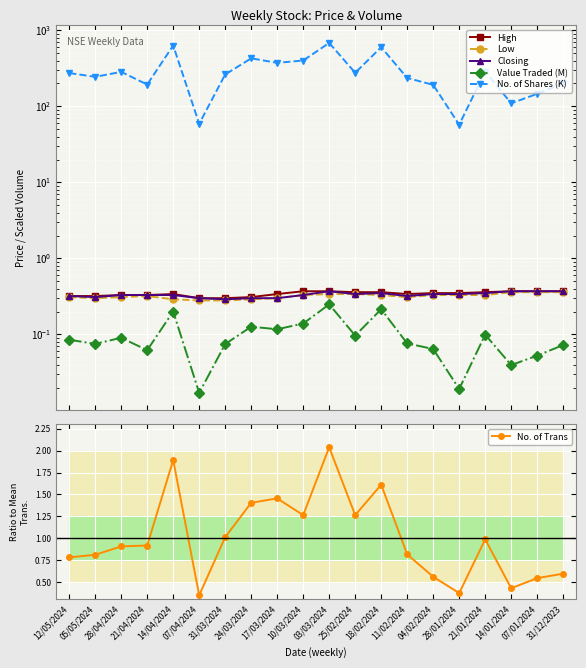

What value does the High series have at 18/02/2024?

0.4